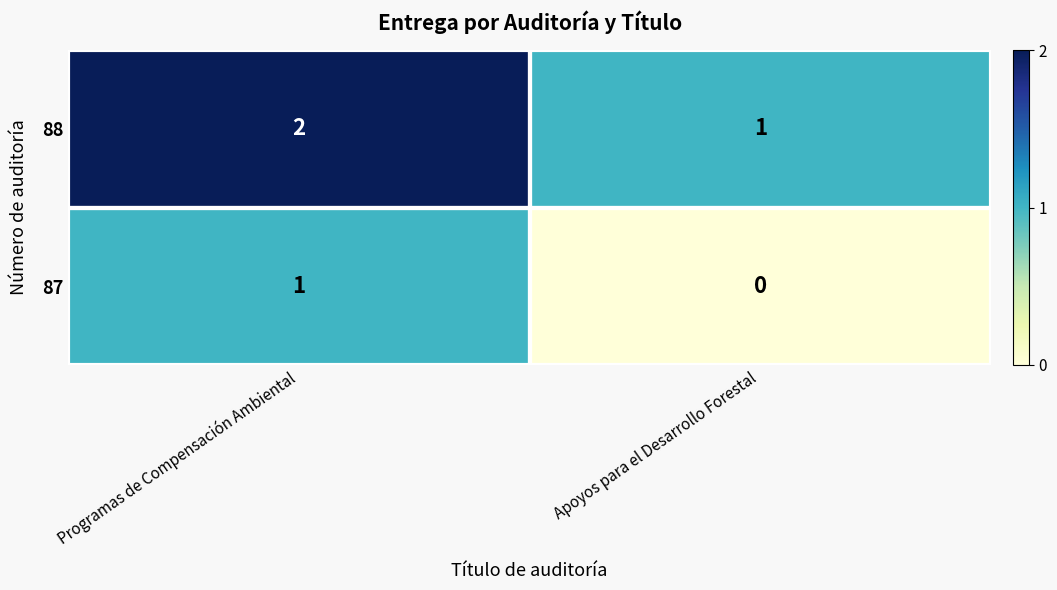

At which label is 87 closest to 0?

Apoyos para el Desarrollo Forestal